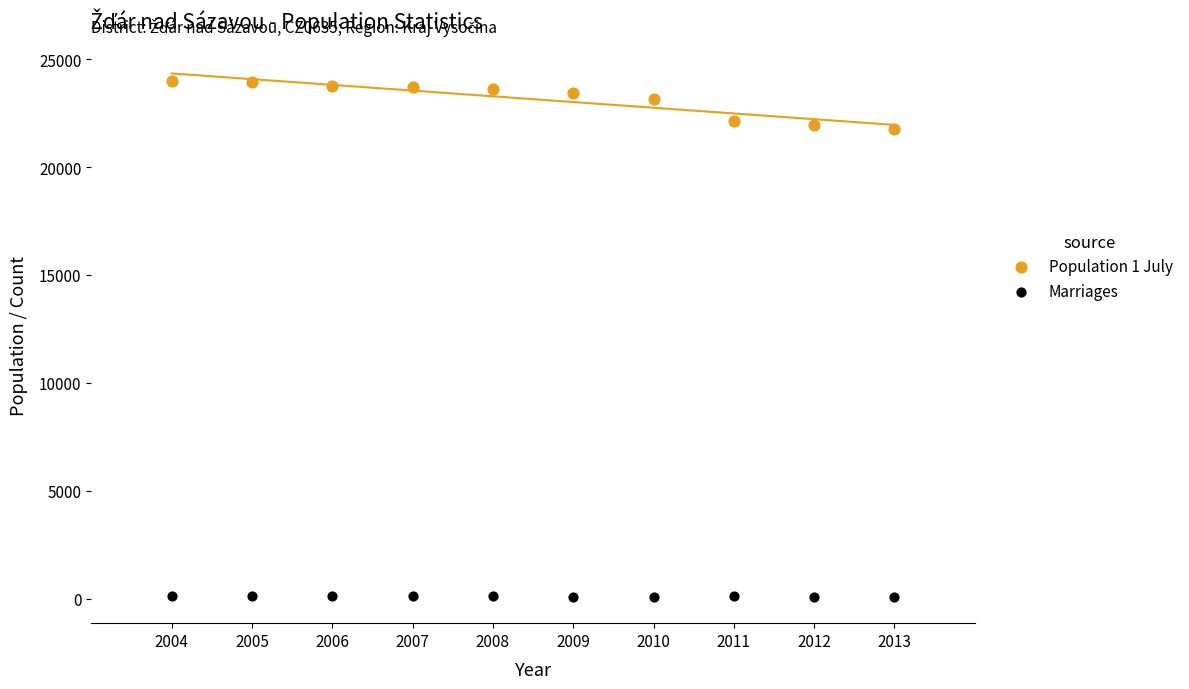

What are all the series names shown in the legend?

Population 1 July, Marriages